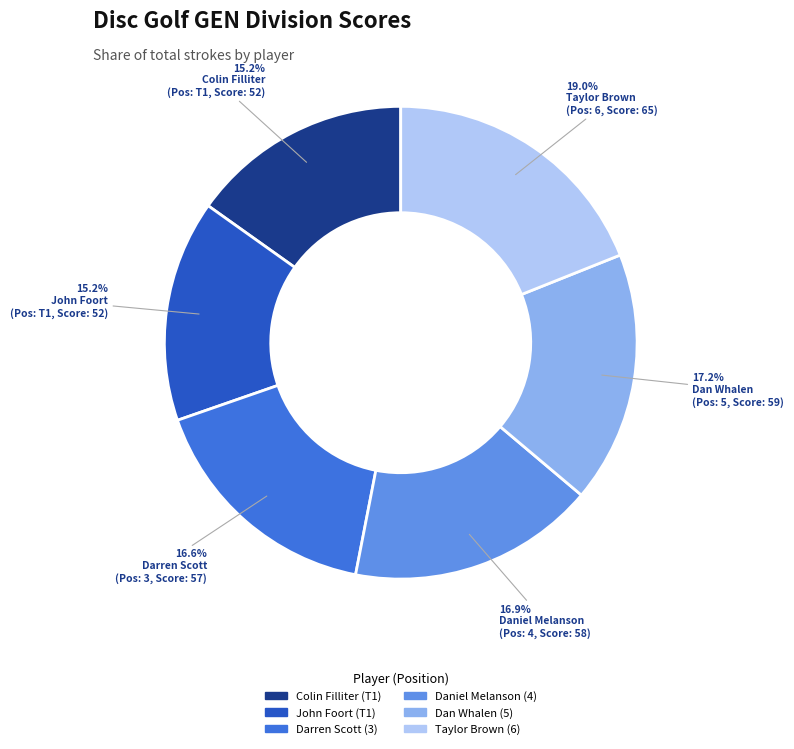

Combined, do Dan Whalen and Taylor Brown account for over 50%?

No